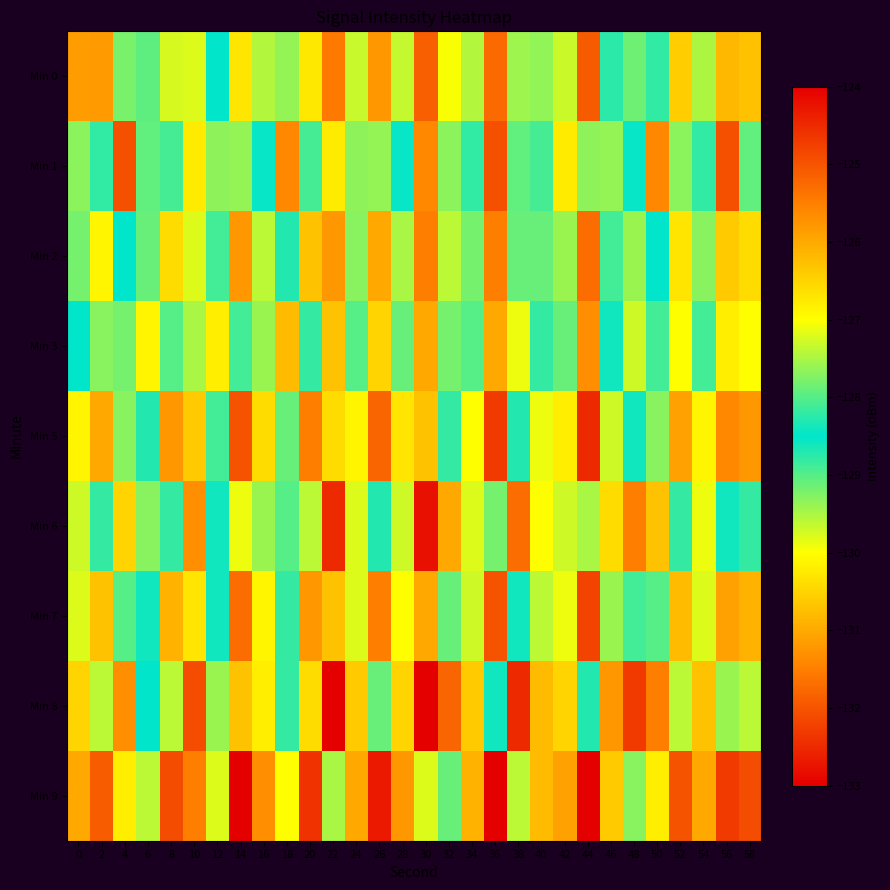

What is the greatest value displayed?

-123.4